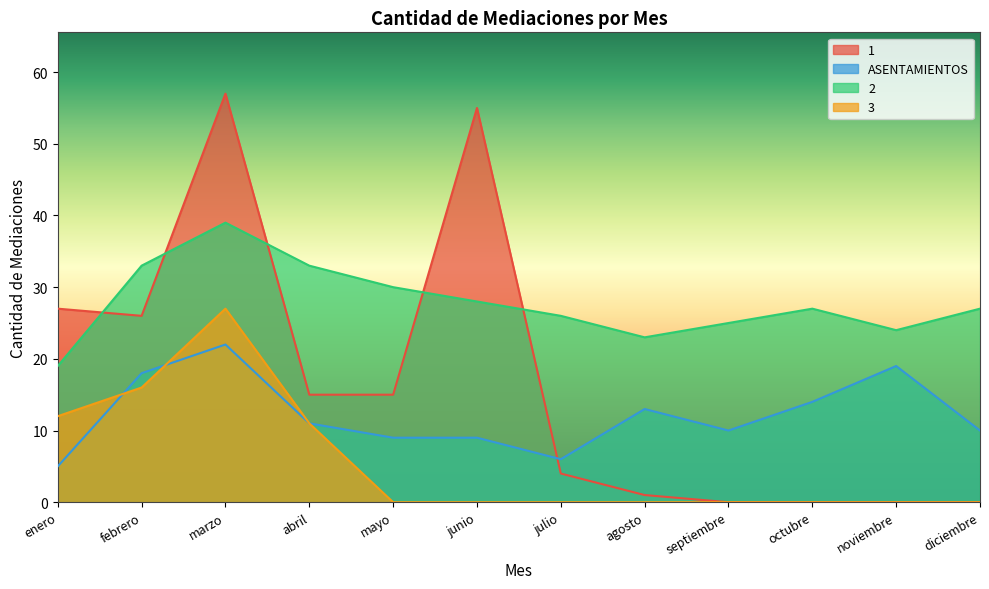

Reading left to right, what are all the values shown in this chart?

1: 27	26	57	15	15	55	4	1	0	0	0	0
ASENTAMIENTOS: 5	18	22	11	9	9	6	13	10	14	19	10
2: 19	33	39	33	30	28	26	23	25	27	24	27
3: 12	16	27	11	0	0	0	0	0	0	0	0